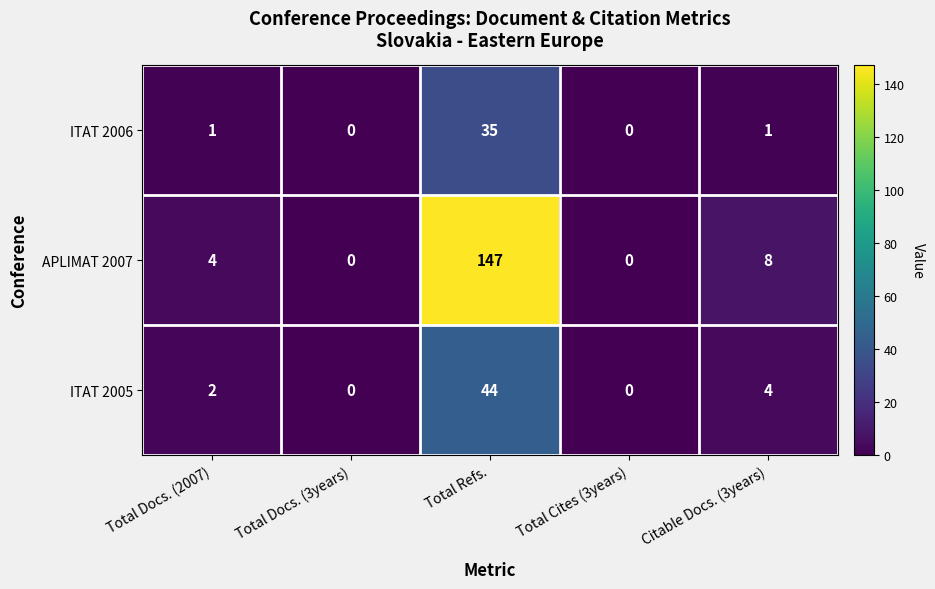

Which series has the largest range (max minus min)?

APLIMAT 2007